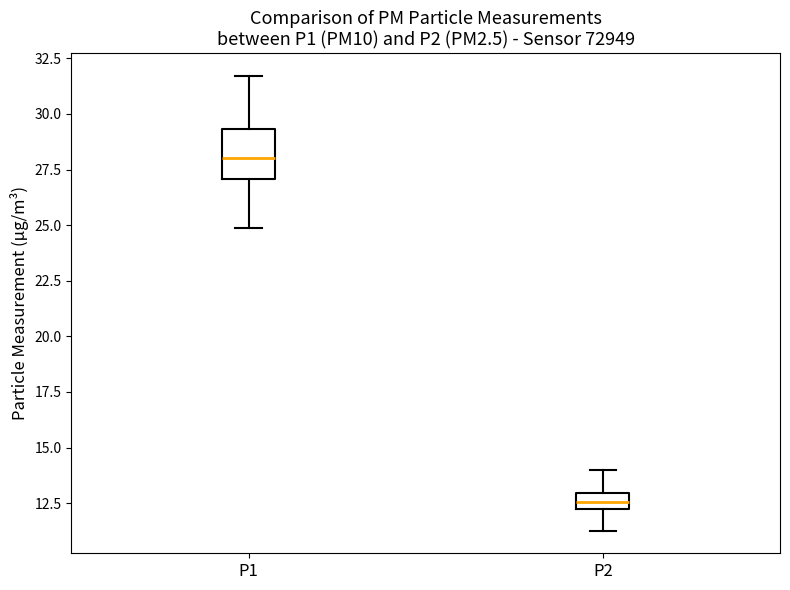

Comparing the boxes themselves (not the whiskers), which one is the tallest?

P1